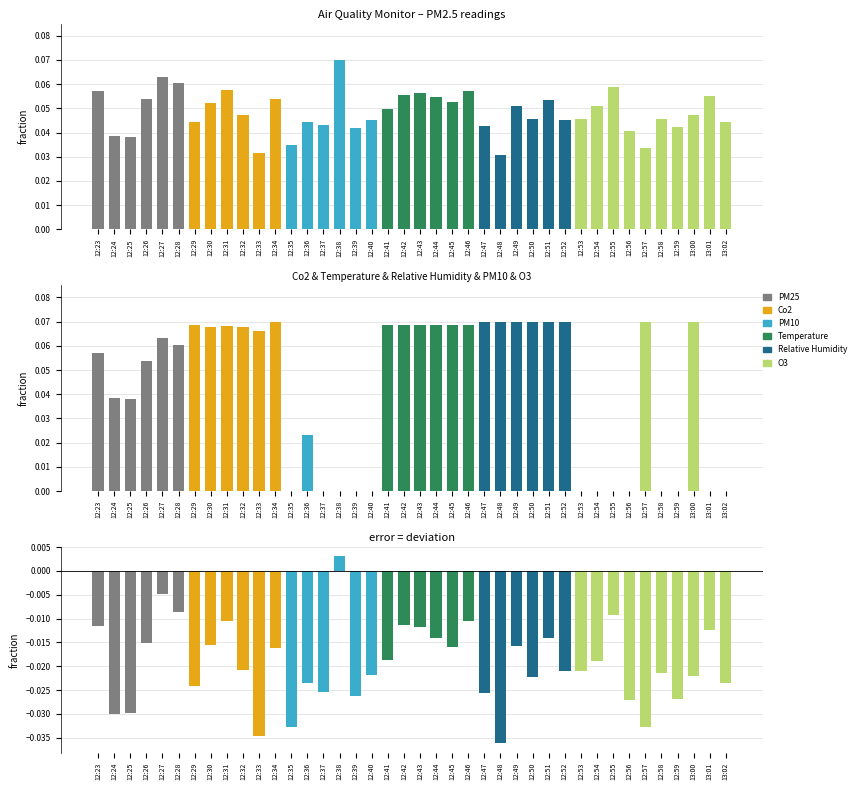

The value of PM25 at 12:29 is 0.0. True or false?

True